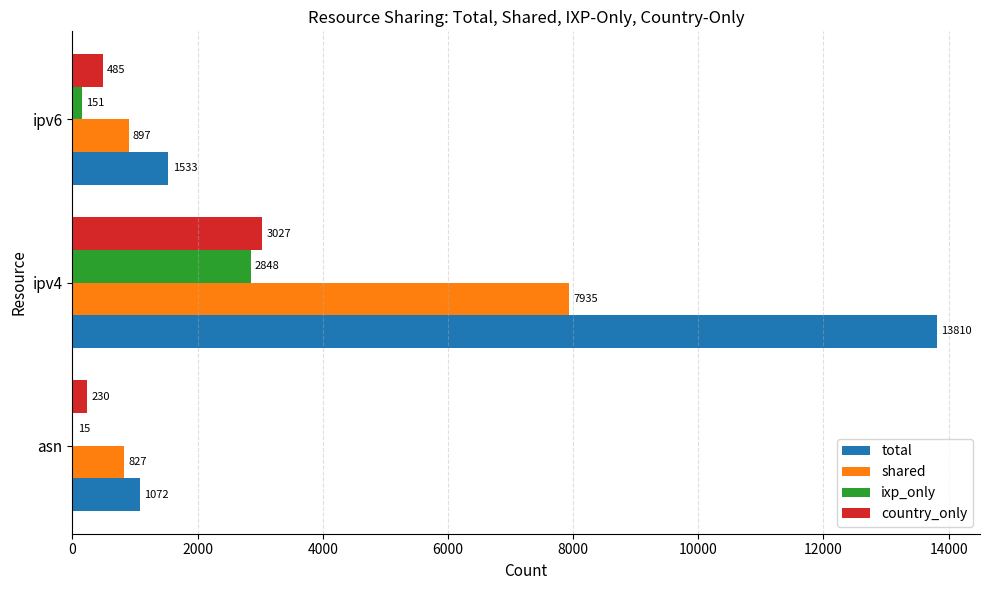

Which category has the highest value in the total series?

ipv4